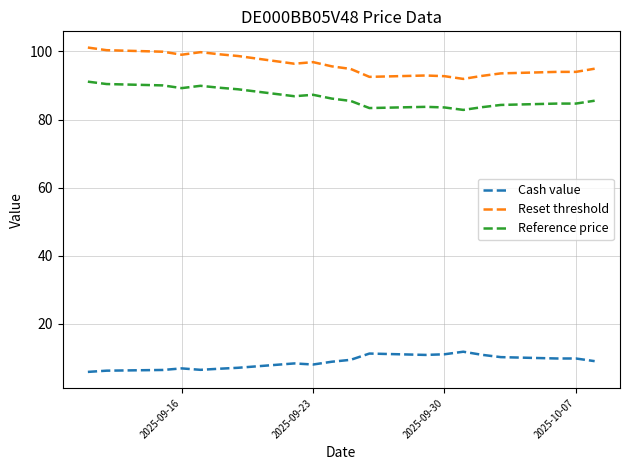

Which series has the largest total across all categories?

Reset threshold